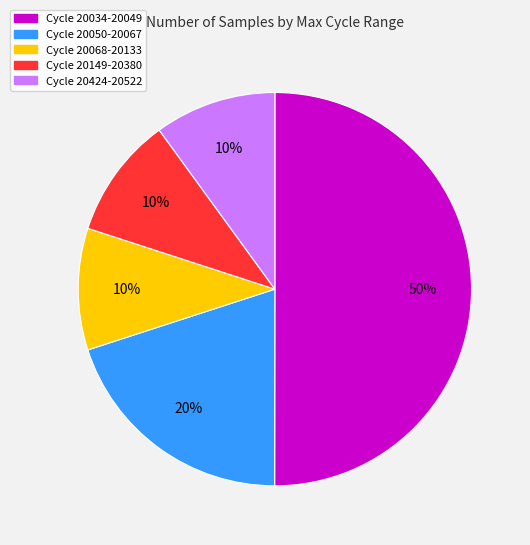

To the nearest percent, what is the difference between the largest and smallest slice percentages?

40%